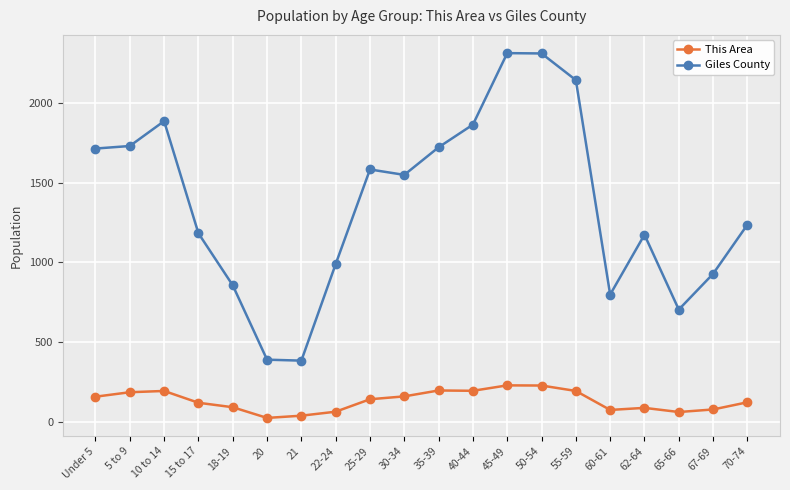

True or false: Giles County has more than 2 interior local peaks.

True